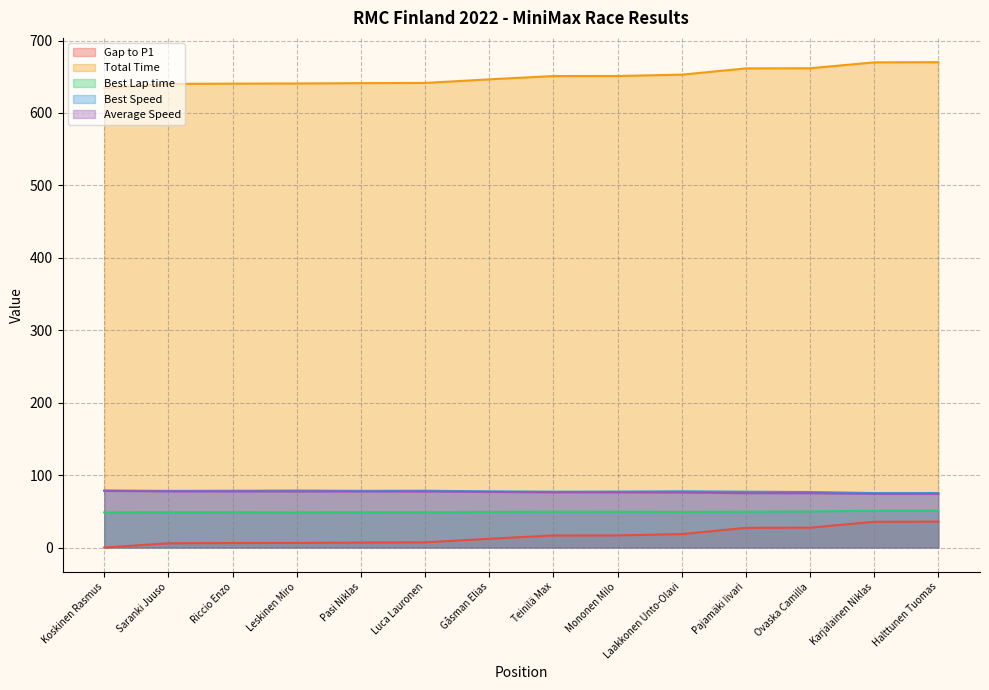

Does the chart have visible grid lines?

Yes